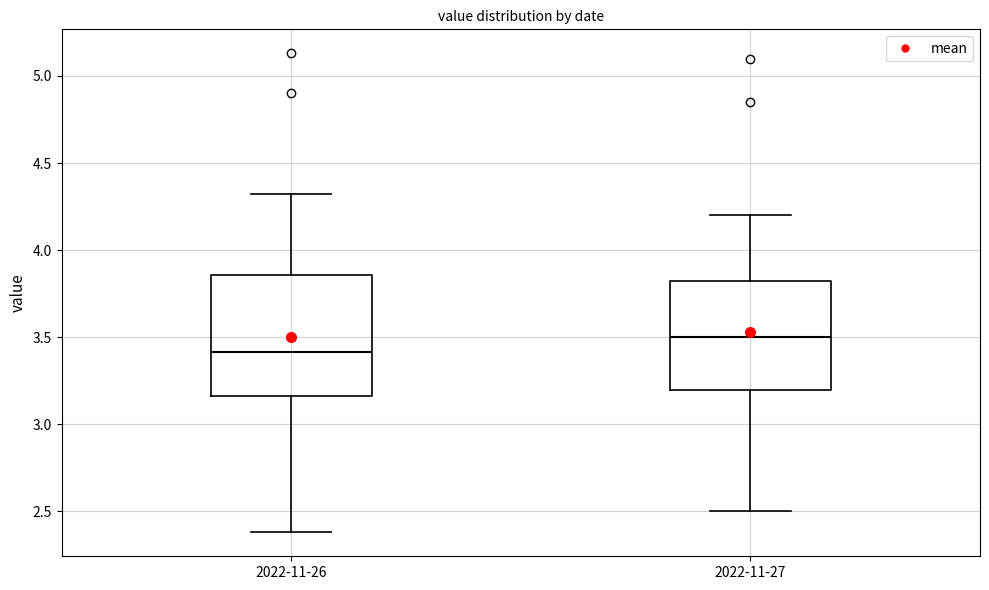

Which box has the highest median line?

2022-11-27